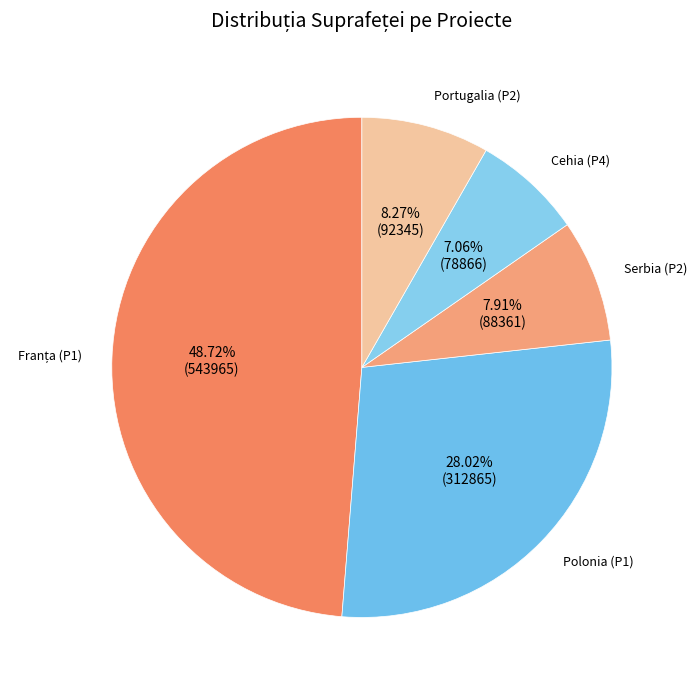

Which slice is the smallest?

Cehia (P4)